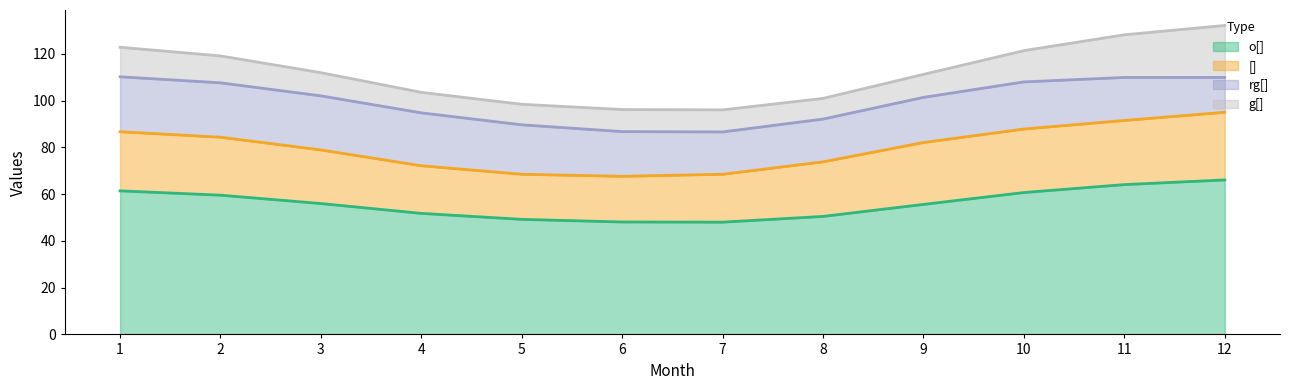

The value of rg[] at 9 is 19. True or false?

True